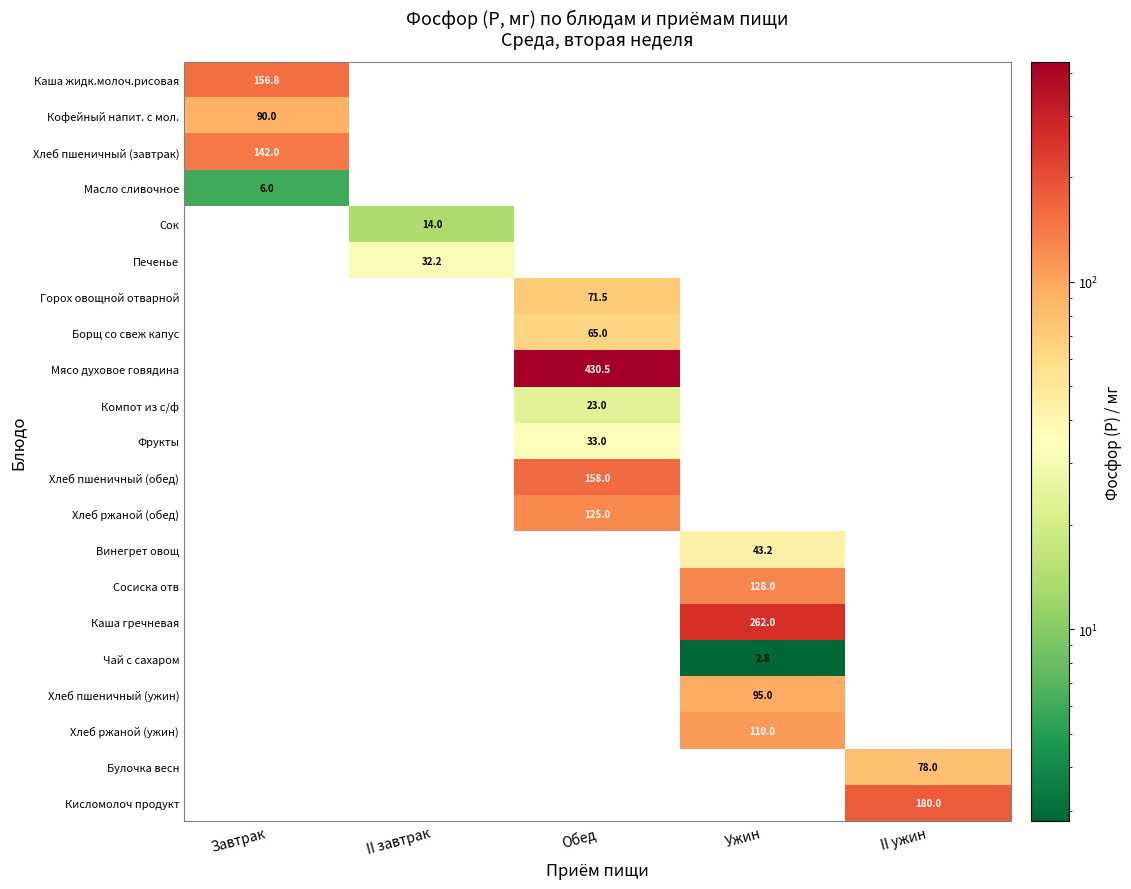

Is the value of Горох овощной отварной at Обед greater than the value of Каша жидк.молоч.рисовая at Завтрак?

No